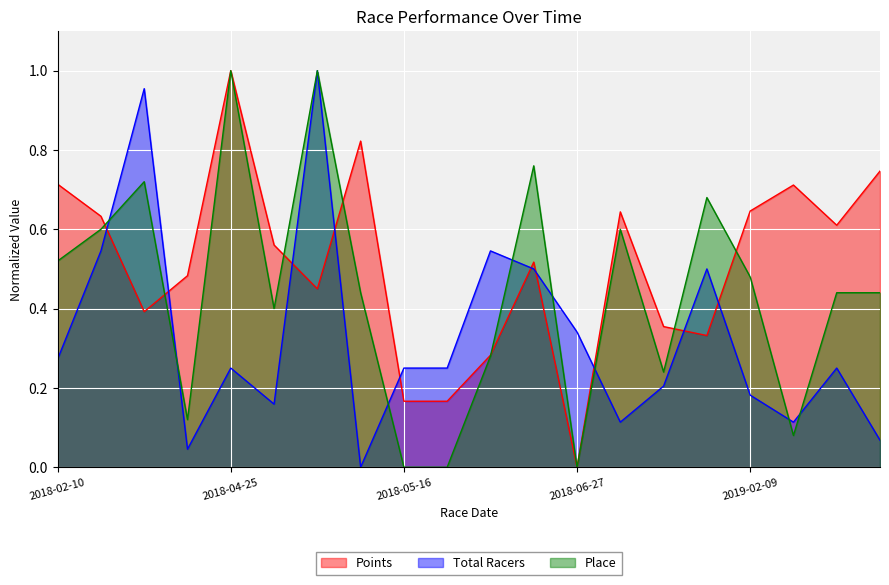

Which category has the lowest value in the Points series?

2018-06-27